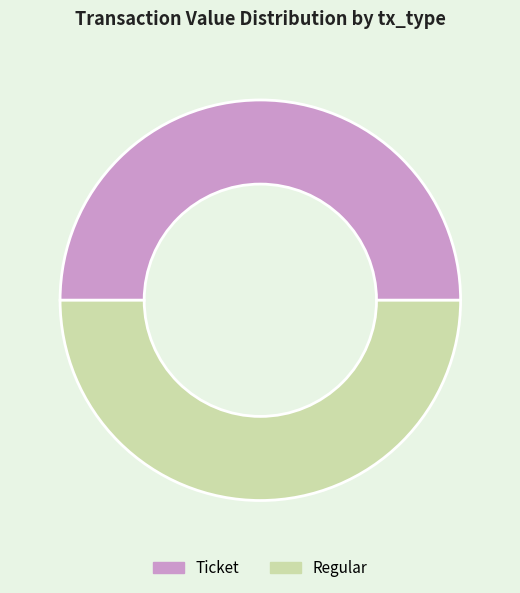

The Ticket slice represents 50% of the pie. True or false?

True